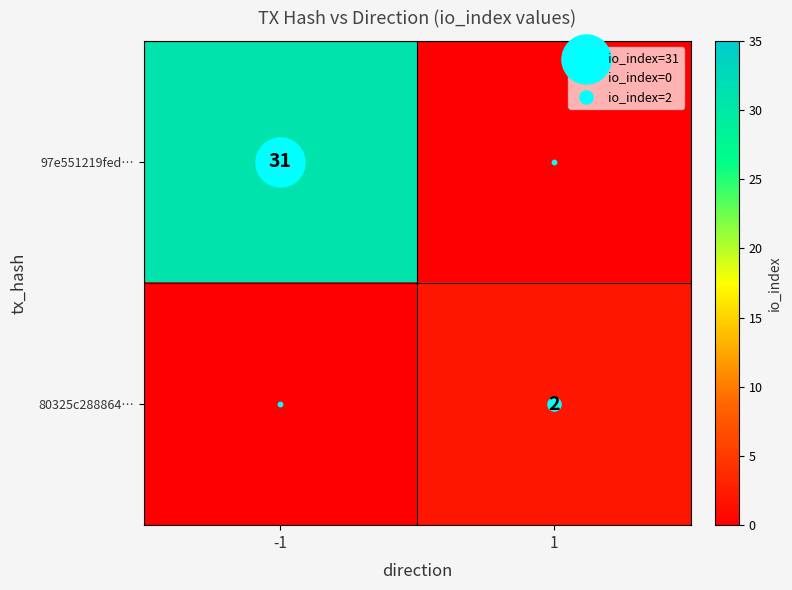

What is the spread (max minus min) of values at -1?

31